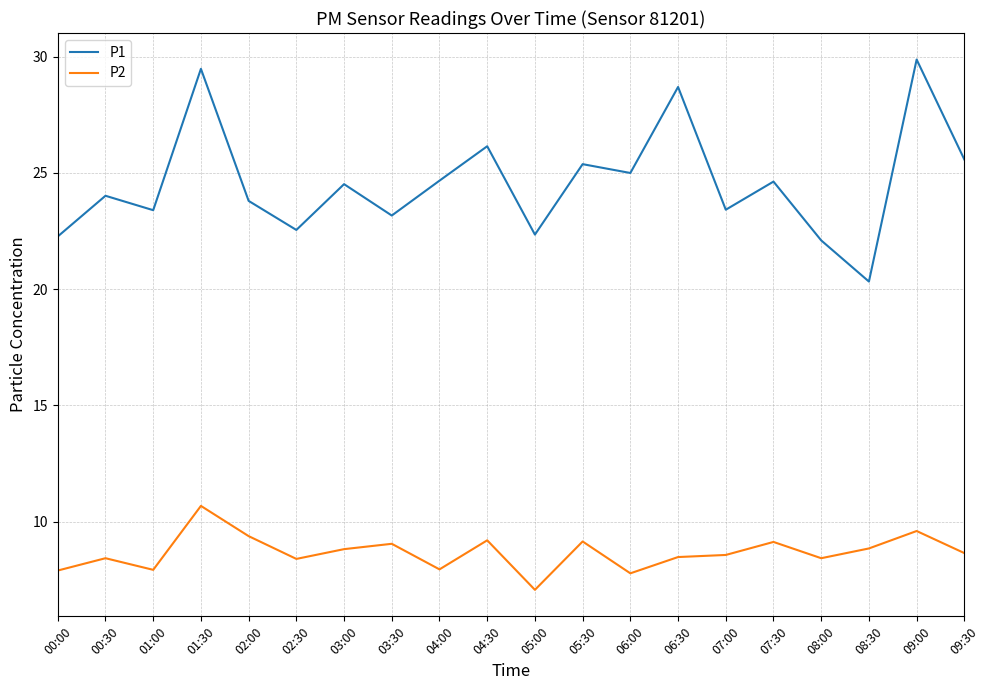

True or false: P2 and P1 intersect in this chart.

False